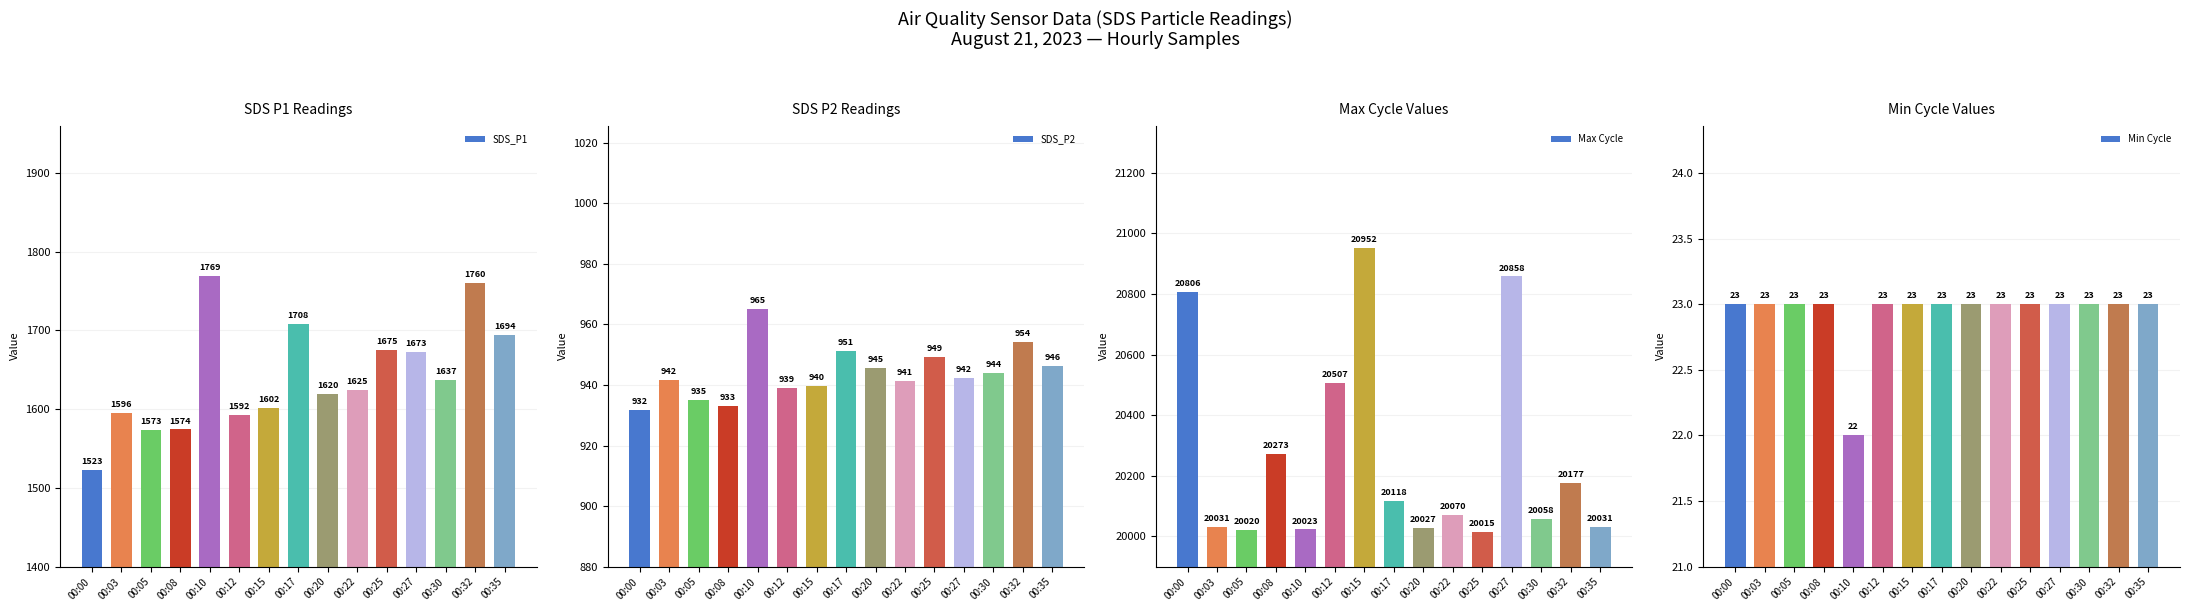

Count the number of categories in the chart.

15